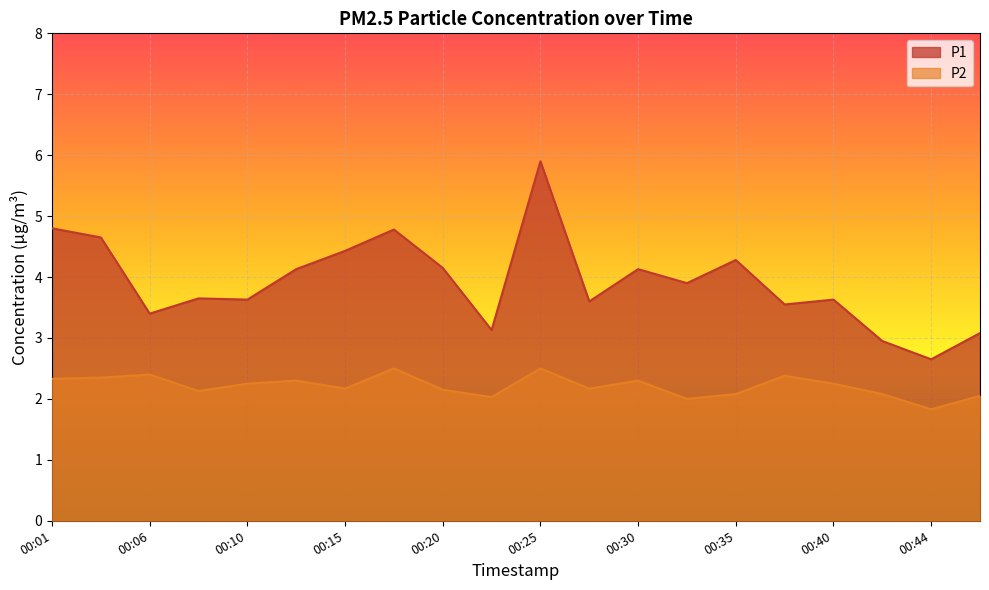

How many values in the P1 series exceed 3?

18